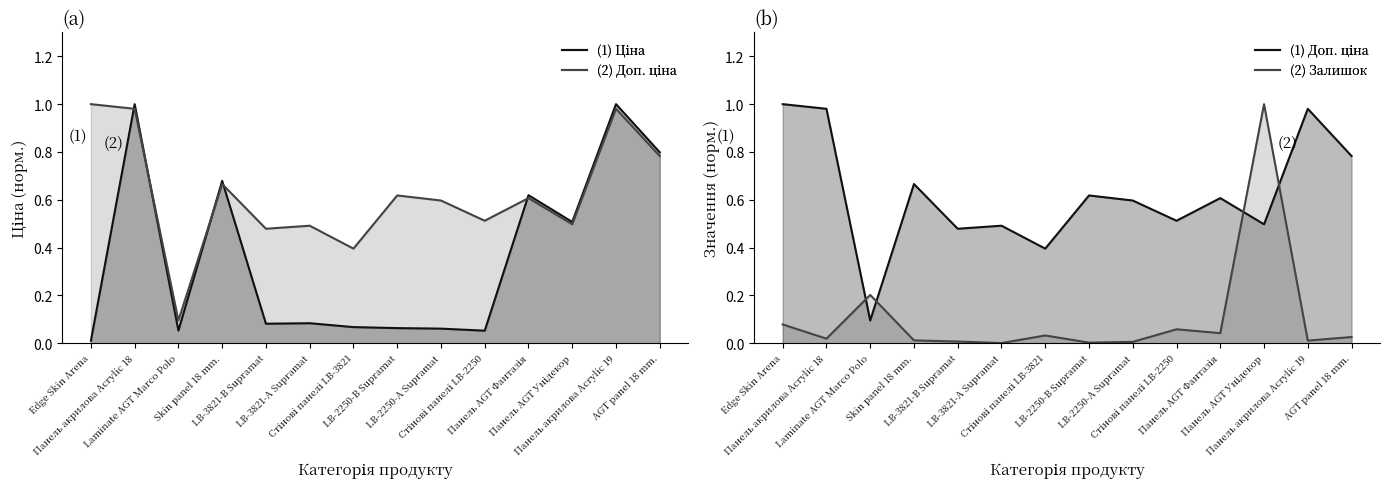

In Залишок, how many points are lower than both neighbors (excluding endpoints)?

5